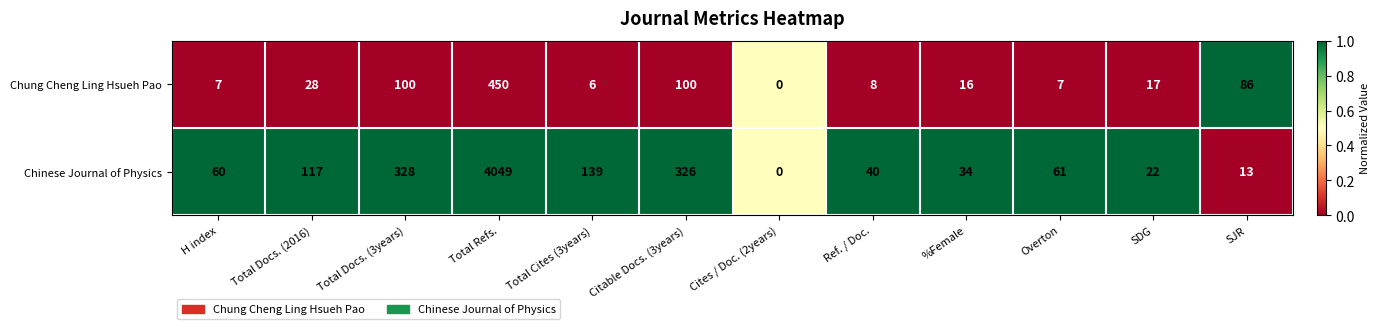

What is the highest value of the Chung Cheng Ling Hsueh Pao series?

450